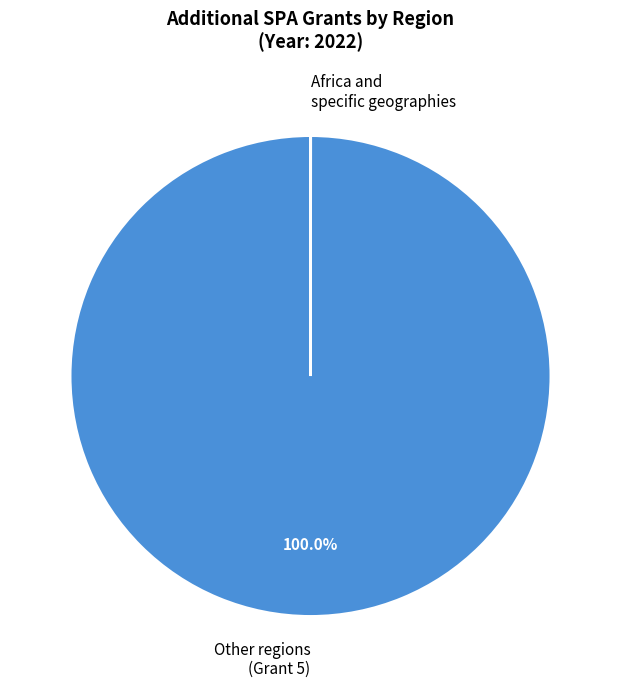

Is there a majority slice in this chart?

Yes